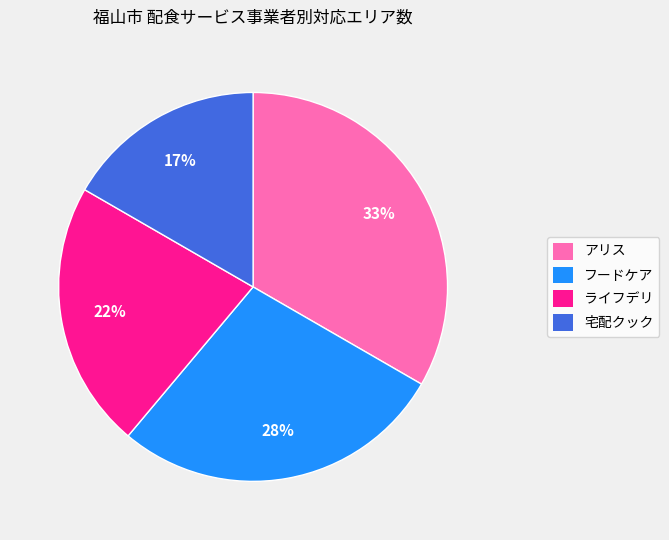

Rank the categories by value from highest to lowest.

アリス, フードケア, ライフデリ, 宅配クック